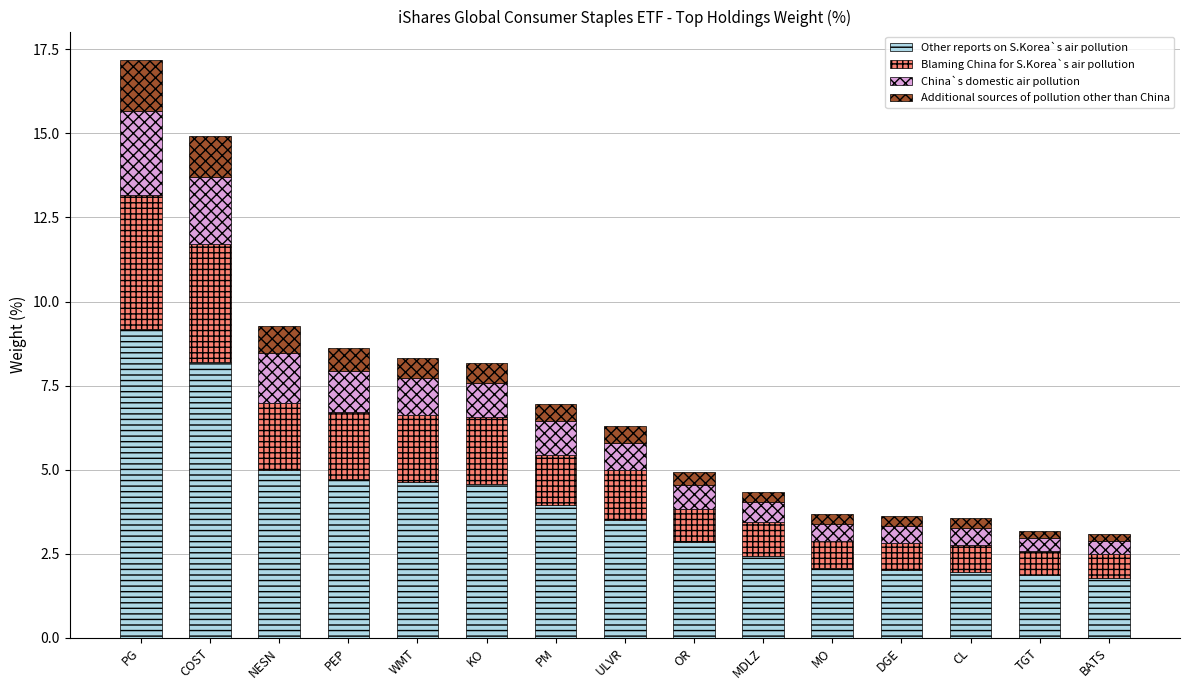

True or false: Other reports on S.Korea`s air pollution has a value of 1.1 at ULVR.

False